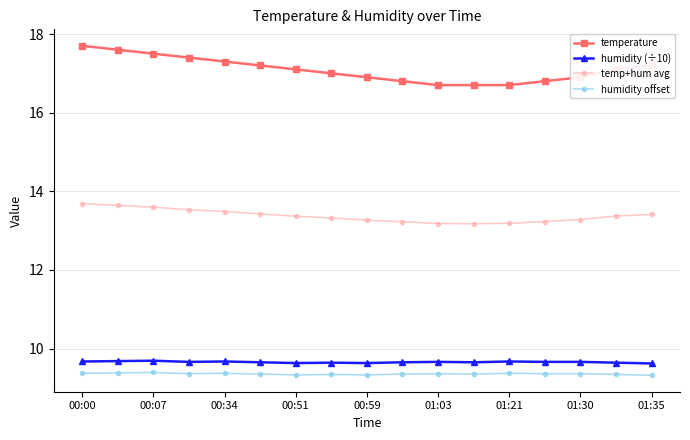

How many distinct data groups are displayed?

4